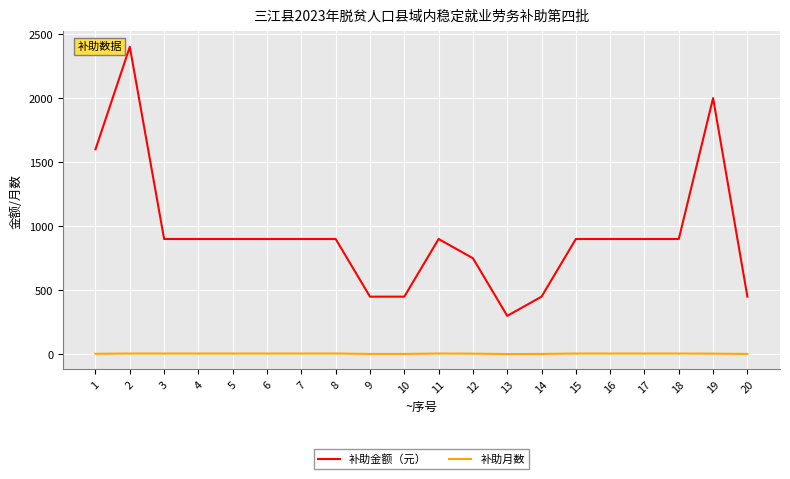

True or false: 补助月数 and 补助金额（元） cross at least once.

False